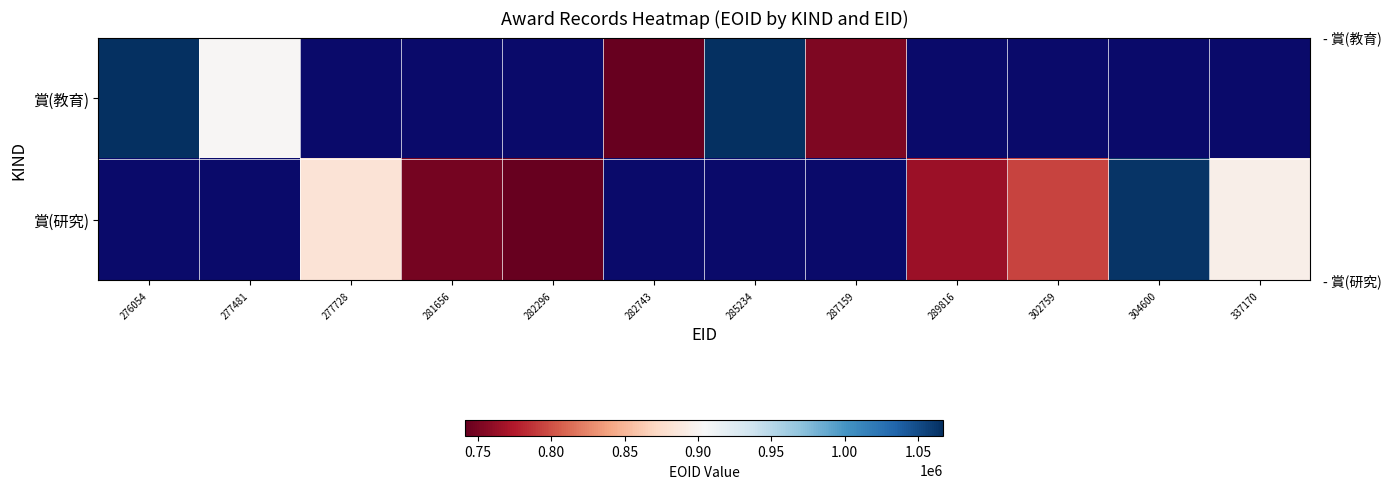

What is the difference between the 賞(研究) values at 282296 and 337170?

153644.0